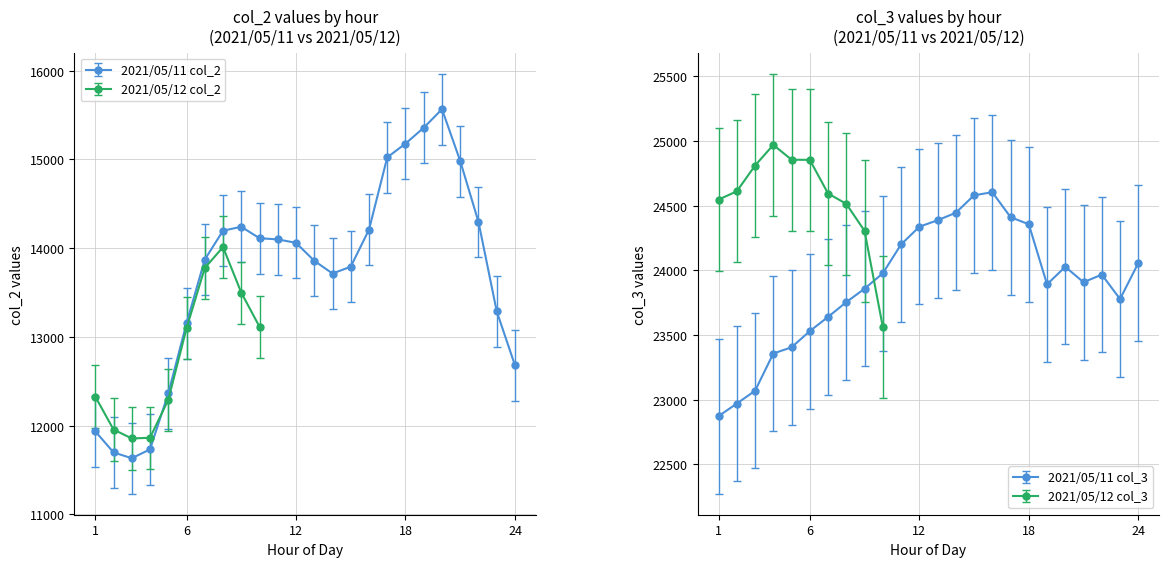

What is the average value of the col_2_may11 series?

13710